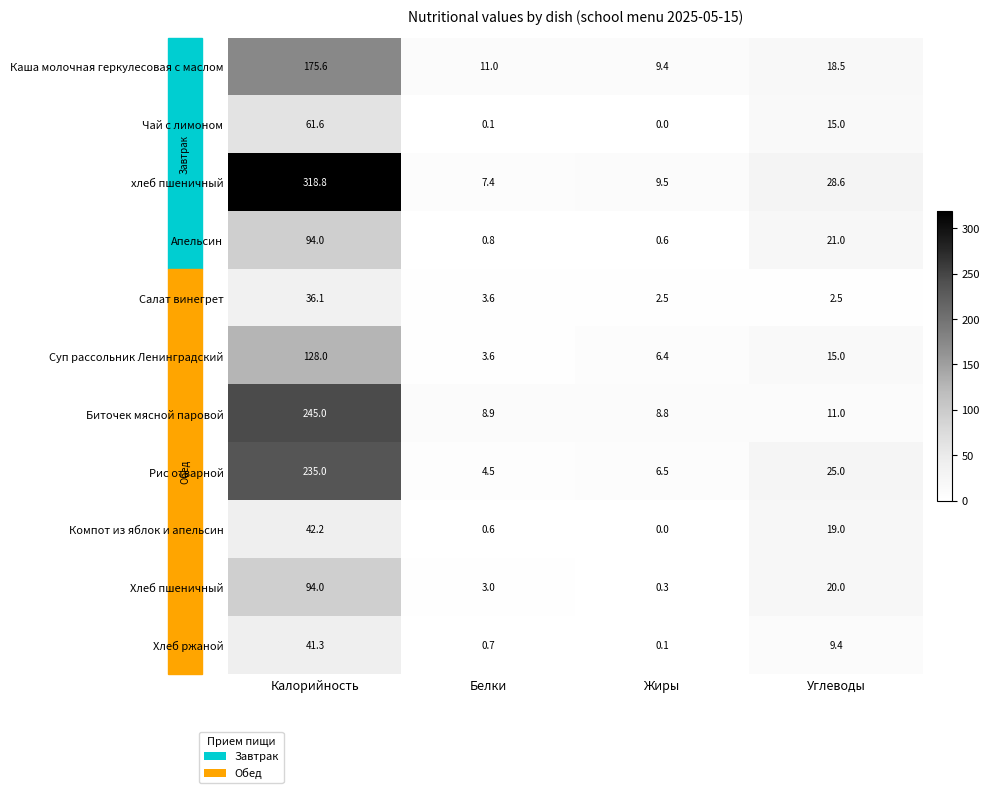

Rank the categories by Чай с лимоном value from lowest to highest.

Жиры, Белки, Углеводы, Калорийность